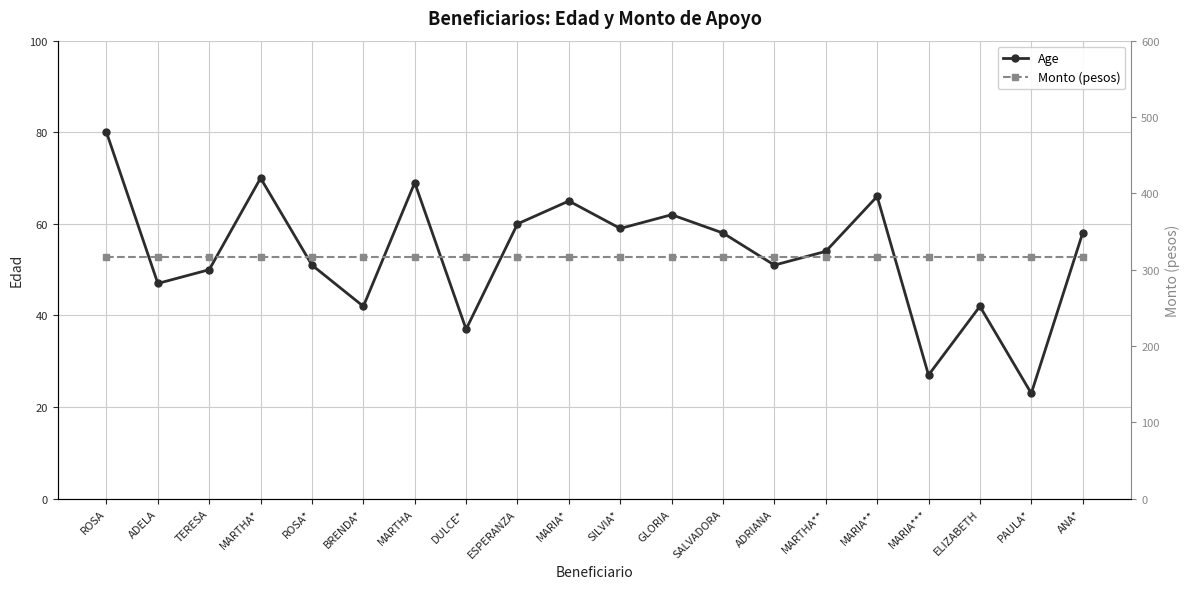

Reading left to right, transcribe all the data shown in this chart.

Age: ROSA=80.0	ADELA=47.0	TERESA=50.0	MARTHA*=70.0	ROSA*=51.0	BRENDA*=42.0	MARTHA=69.0	DULCE*=37.0	ESPERANZA=60.0	MARIA*=65.0	SILVIA*=59.0	GLORIA=62.0	SALVADORA=58.0	ADRIANA=51.0	MARTHA**=54.0	MARIA**=66.0	MARIA***=27.0	ELIZABETH=42.0	PAULA*=23.0	ANA*=58.0
Monto (pesos): ROSA=316.9	ADELA=316.9	TERESA=316.9	MARTHA*=316.9	ROSA*=316.9	BRENDA*=316.9	MARTHA=316.9	DULCE*=316.9	ESPERANZA=316.9	MARIA*=316.9	SILVIA*=316.9	GLORIA=316.9	SALVADORA=316.9	ADRIANA=316.9	MARTHA**=316.9	MARIA**=316.9	MARIA***=316.9	ELIZABETH=316.9	PAULA*=316.9	ANA*=316.9